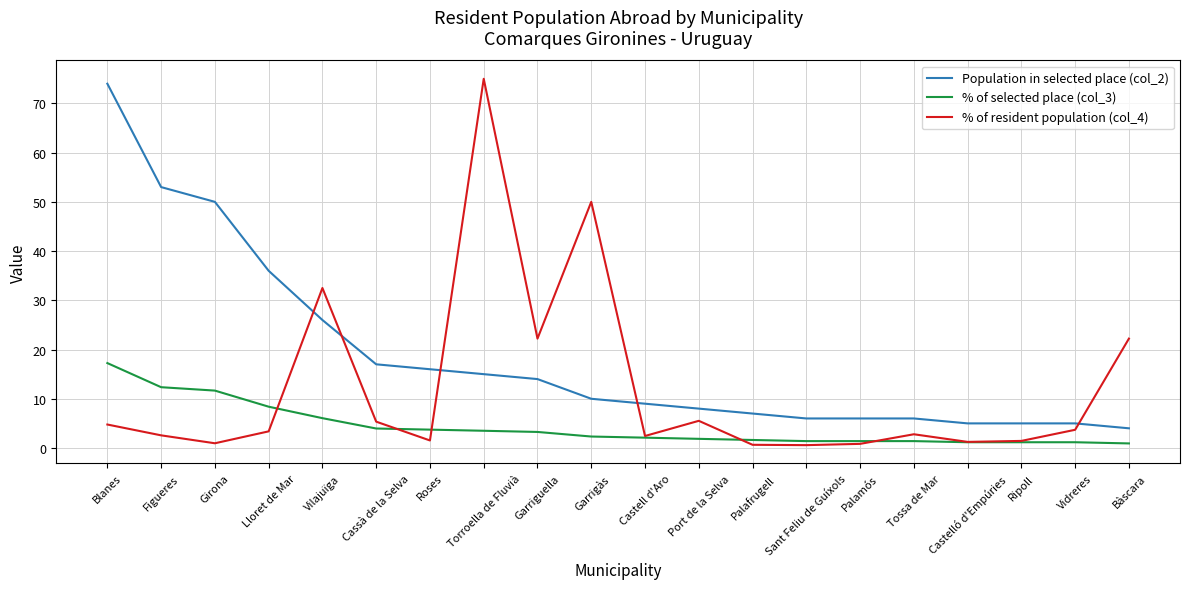

At which label does % of resident population (col_4) reach its peak?

Torroella de Fluvià